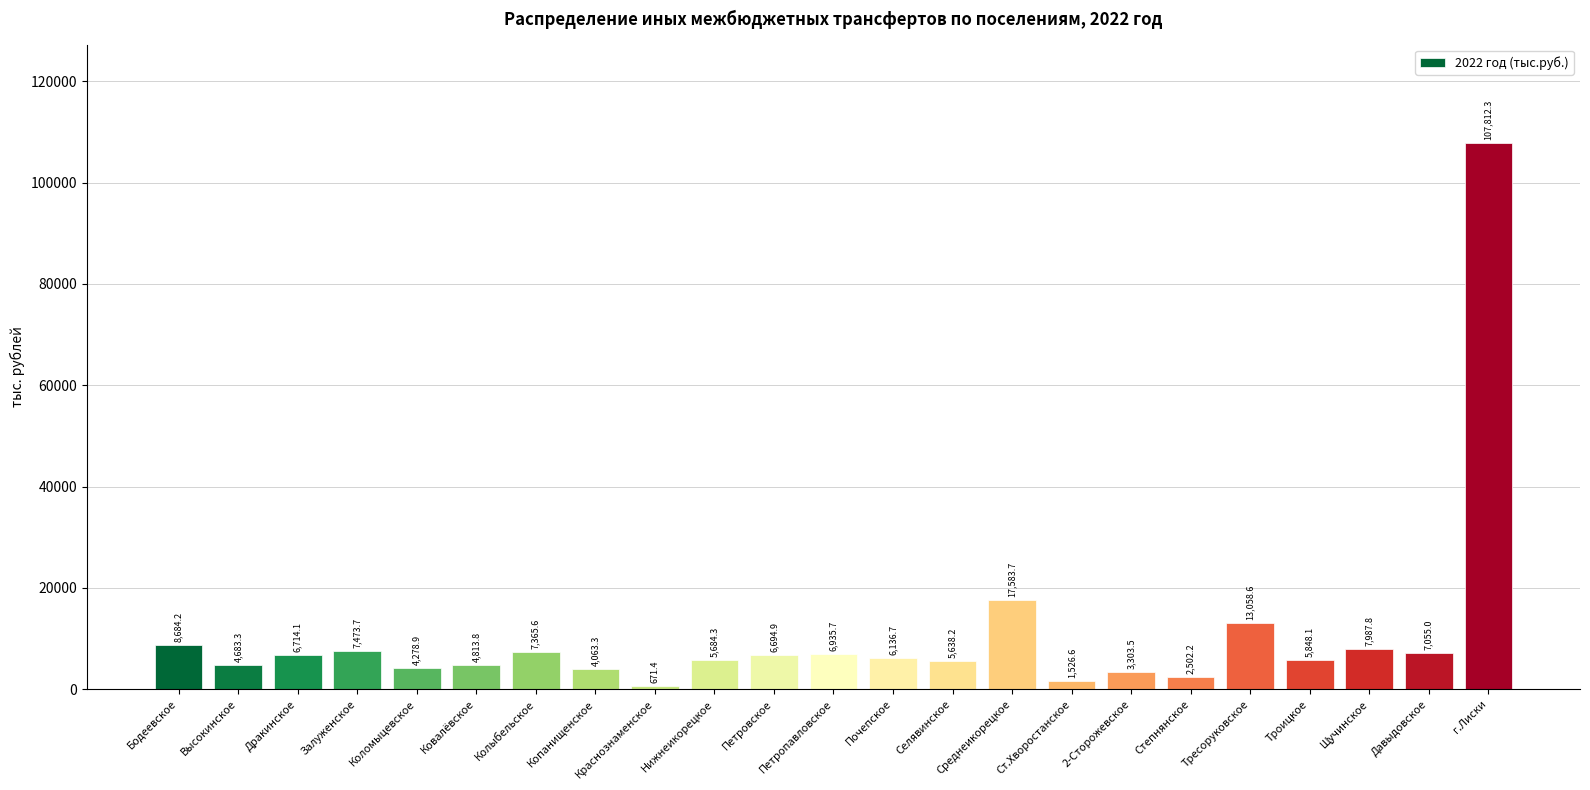

What is the sum of all values?

246515.9